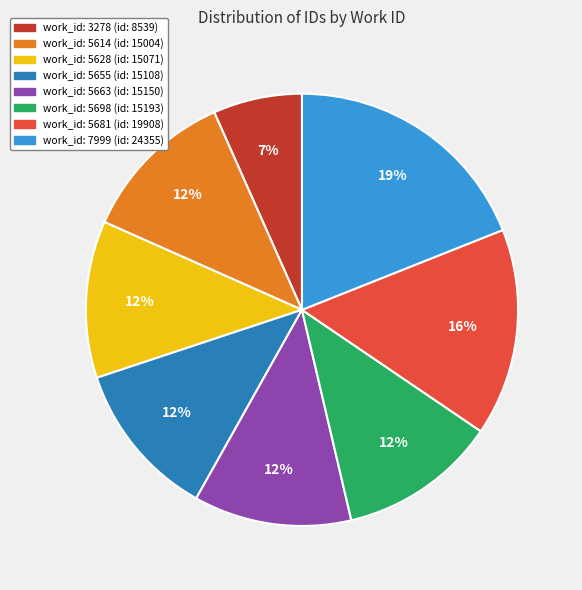

To the nearest percent, what is the difference between the work_id: 3278 (id: 8539) and work_id: 5681 (id: 19908) slice percentages?

9%